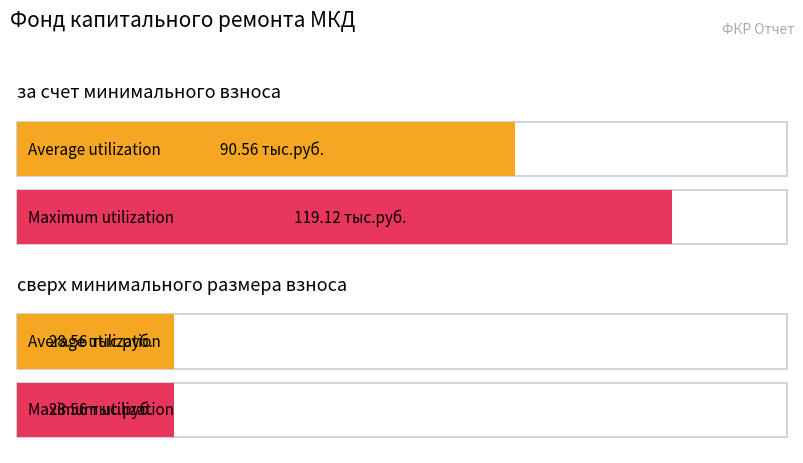

What is the value of the Average utilization bar at the 1st from the left?

90.6